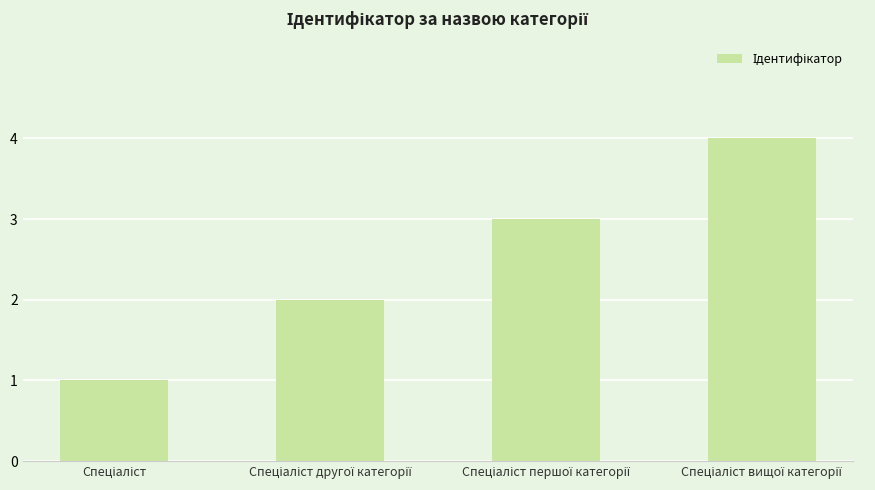

What is the maximum value shown in the chart?

4